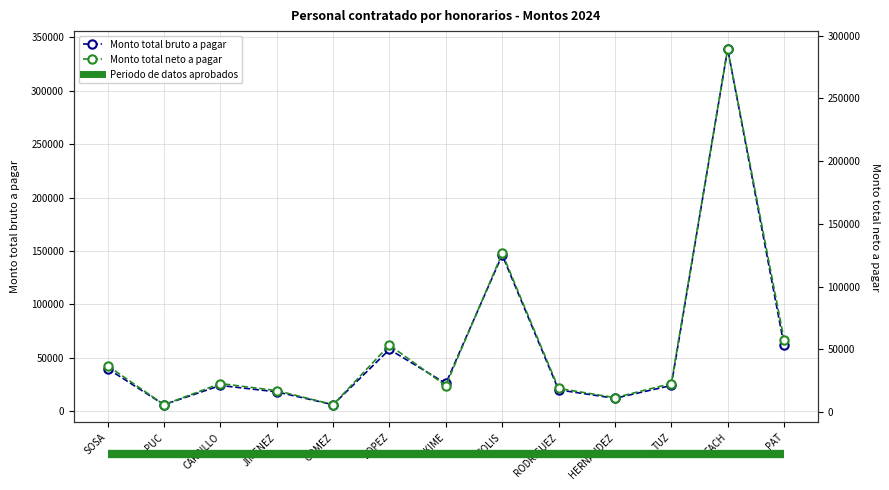

The value of Monto total neto a pagar at CACH is 498608.3. True or false?

False